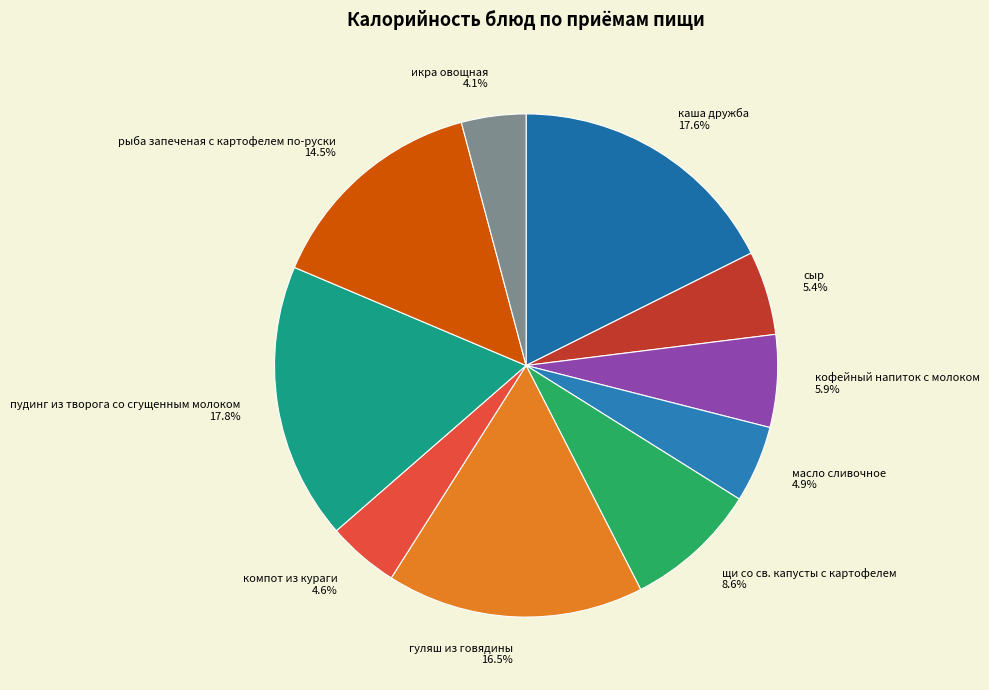

What percentage is the компот из кураги slice, to the nearest percent?

5%